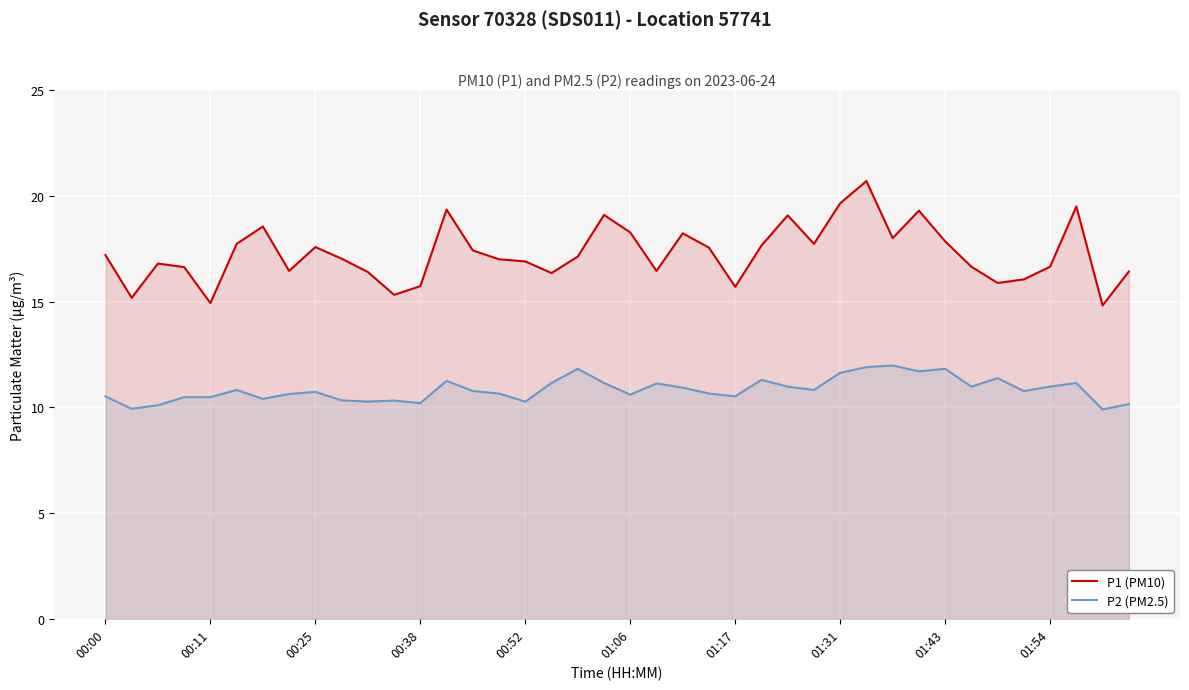

The value of P2 (PM2.5) at 01:43 is 20.5. True or false?

False